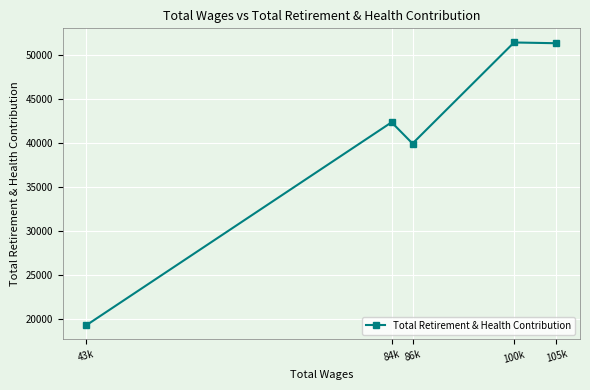

Where is the first local minimum?

86k